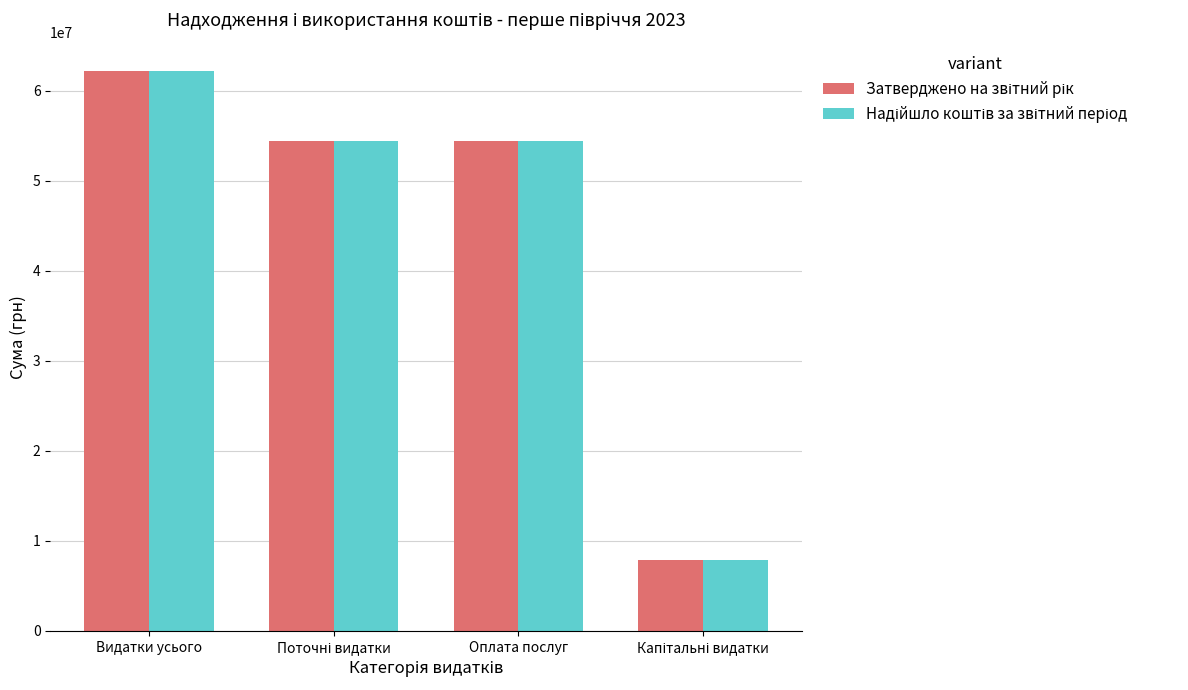

Count the number of data series in this chart.

2